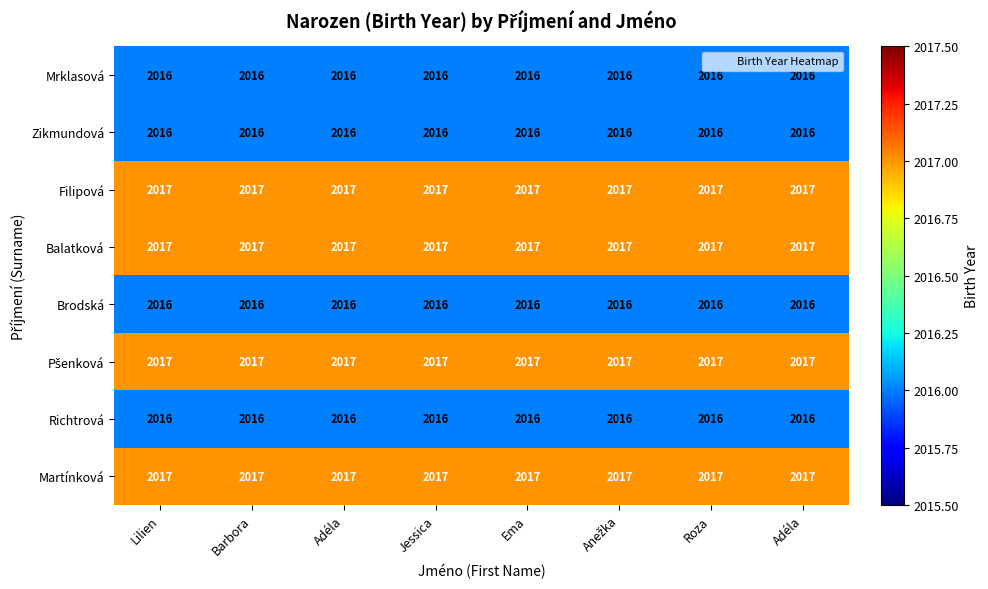

Count the number of categories in the chart.

8